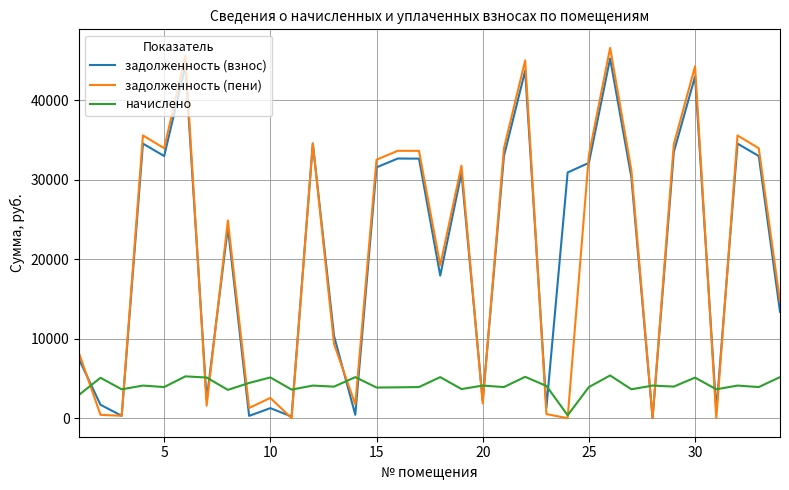

Which series has the largest range (max minus min)?

задолженность (пени)